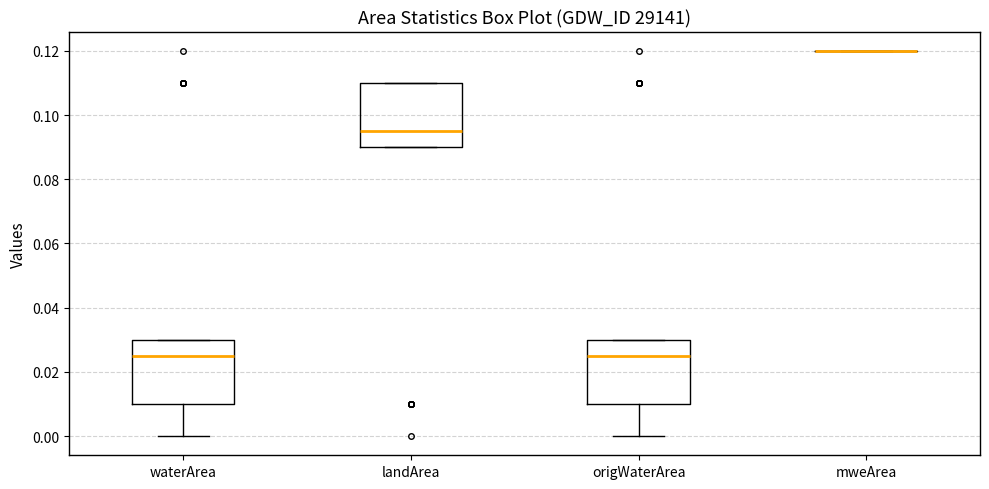

Reading left to right, read every box against the y-axis: the position of its median line, the range the box covers, and the ends of its whiskers. The values are not printed on the chart, so give them approximately, as read against the axis.

waterArea: median 0.026, box 0.010 to 0.030, whiskers 0.000 to 0.030
landArea: median 0.096, box 0.090 to 0.110, whiskers 0.090 to 0.110
origWaterArea: median 0.026, box 0.010 to 0.030, whiskers 0.000 to 0.030
mweArea: box collapsed to a line at 0.120, whiskers 0.120 to 0.120